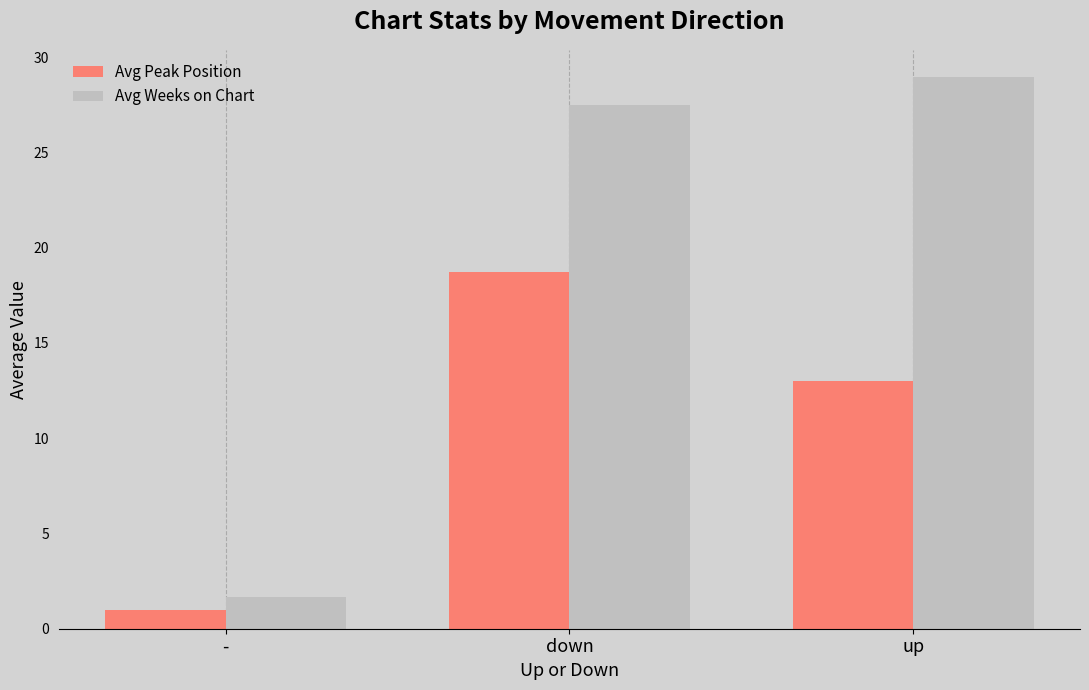

Are the bars horizontal?

No